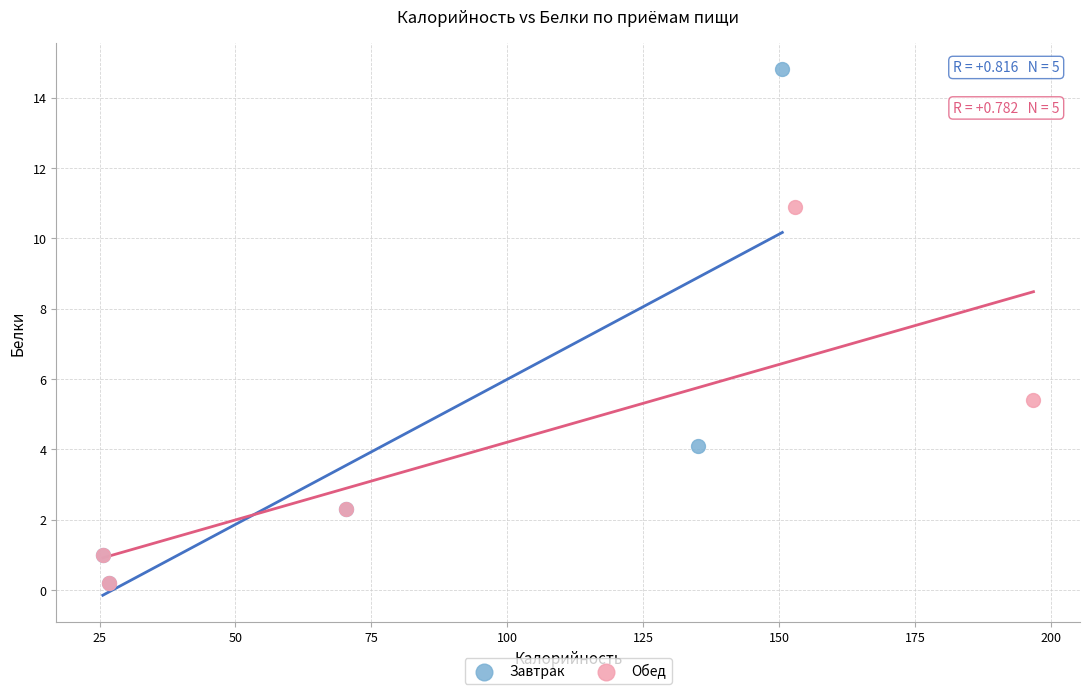

Which series has the widest spread of Y values?

Завтрак